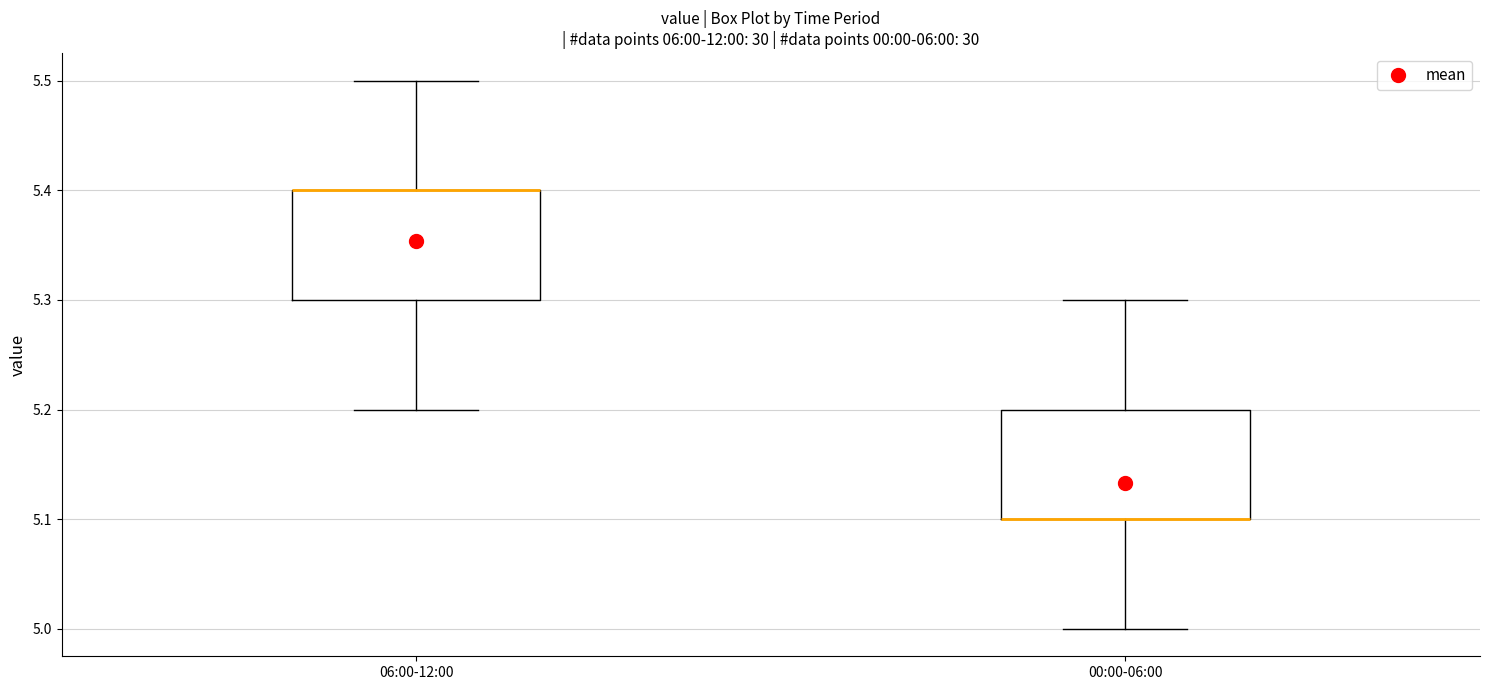

Reading left to right, transcribe this box plot: for each box, give where its median line is, the range the box spans, and where its two whiskers end, as read against the y-axis. The values are not printed on the chart, so give them approximately, as read against the axis.

06:00-12:00: median 5.4 (drawn on the box's upper edge), box 5.3 to 5.4, whiskers 5.2 to 5.5
00:00-06:00: median 5.1 (drawn on the box's lower edge), box 5.1 to 5.2, whiskers 5.0 to 5.3